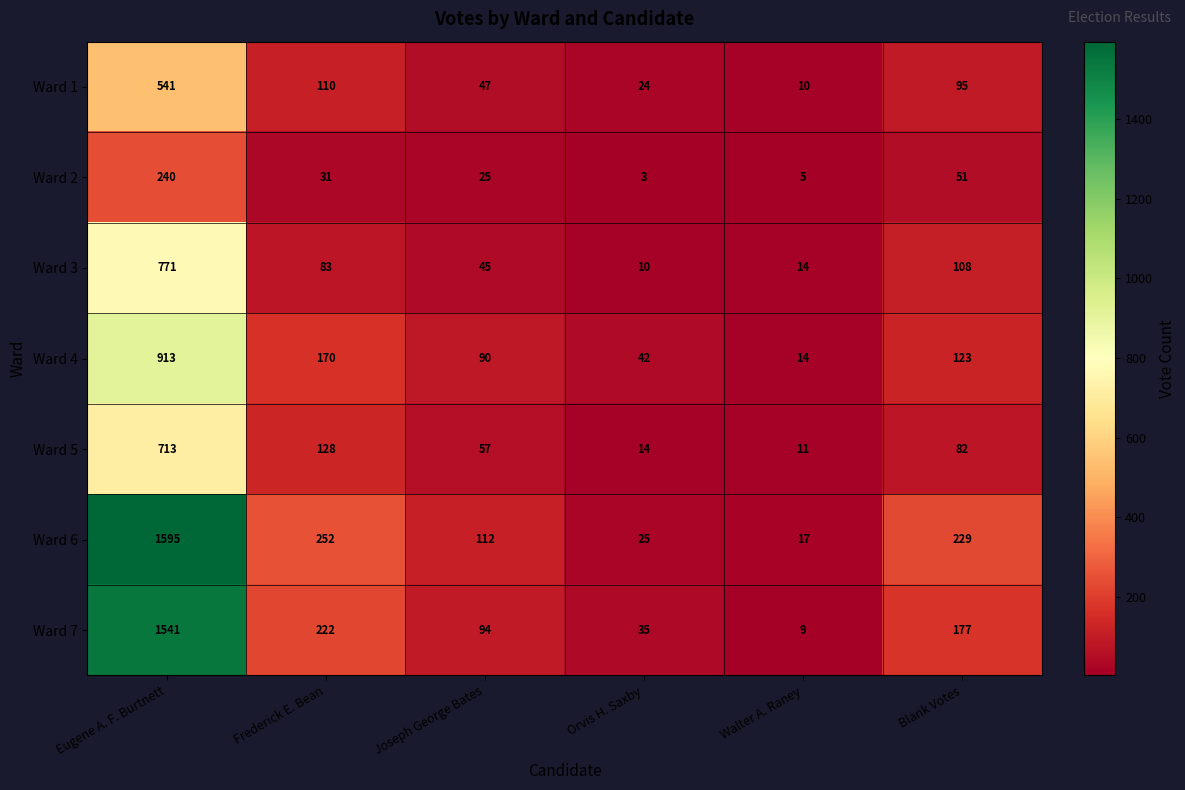

Where does the Ward 2 series first go above 31?

Eugene A. F. Burtnett